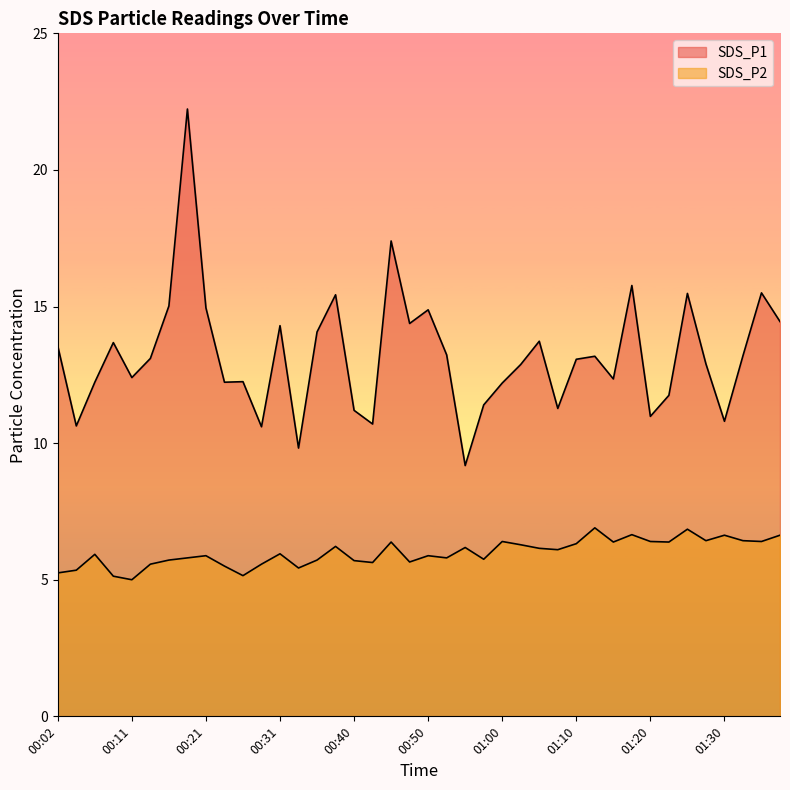

Which has a higher value, 00:11 or 00:33?

00:11